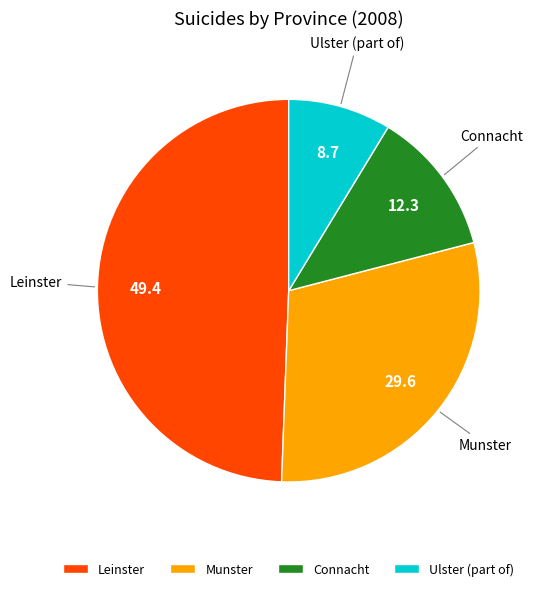

Is there any slice that represents more than half of the pie?

No